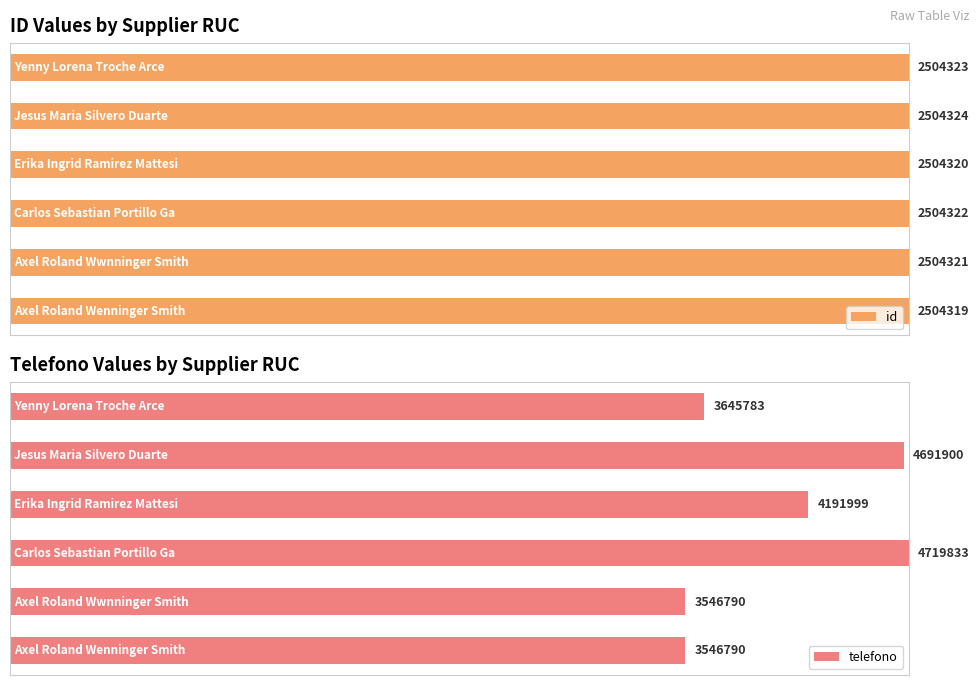

How many bars are there in total?

12